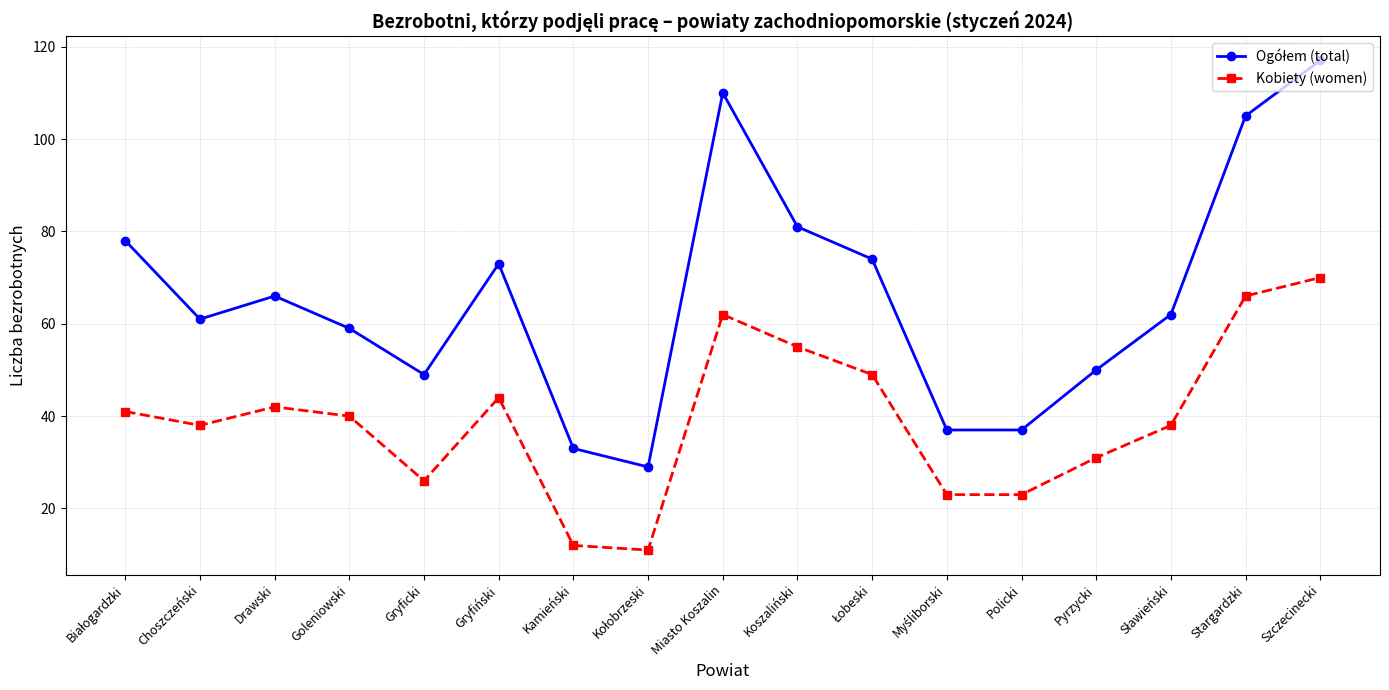

What is the highest value of the Kobiety (women) series?

70